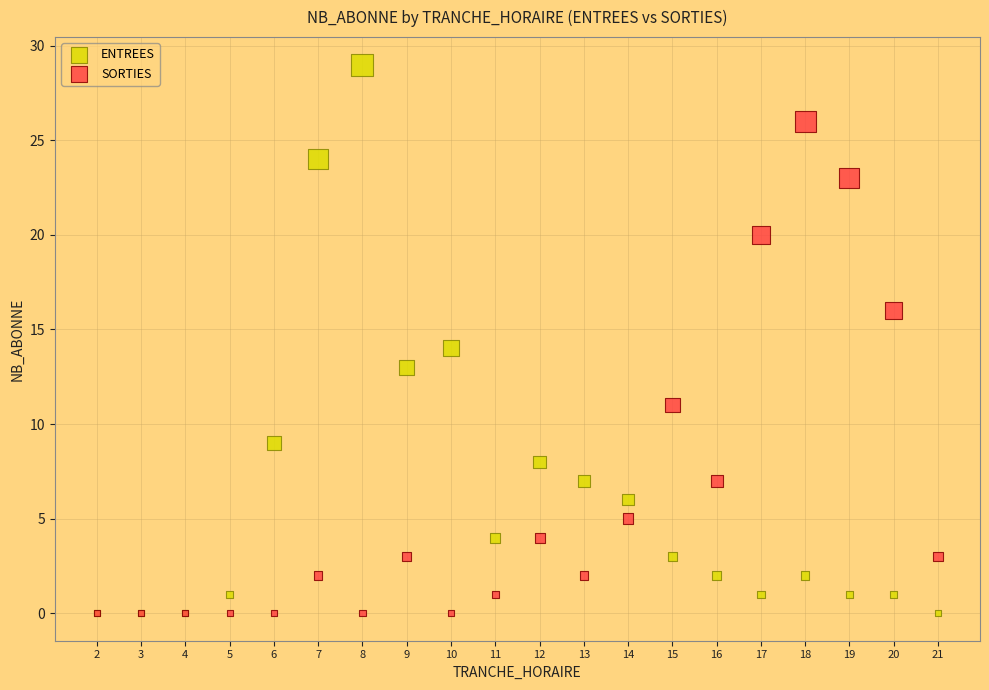

Which series contains the highest Y value?

ENTREES